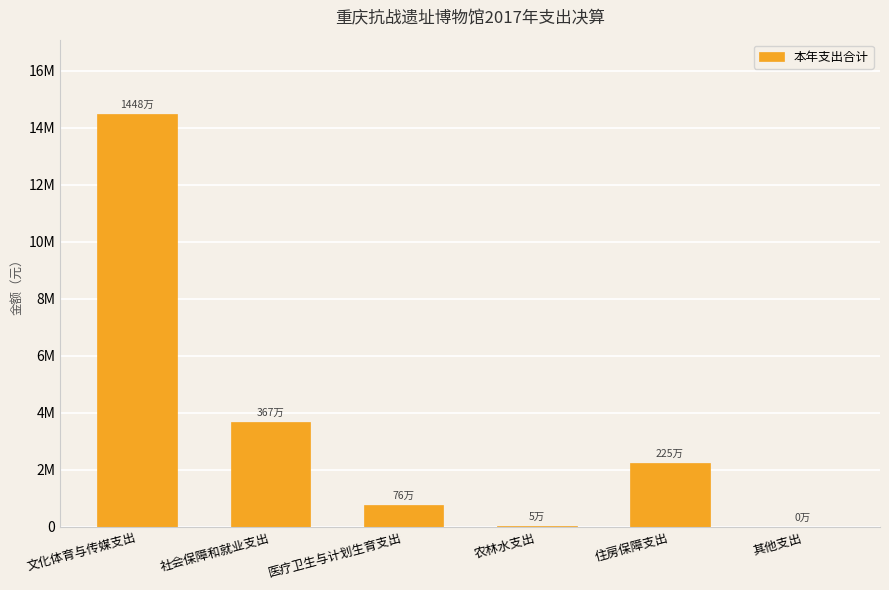

What is the difference between the maximum and minimum values?

14473074.6